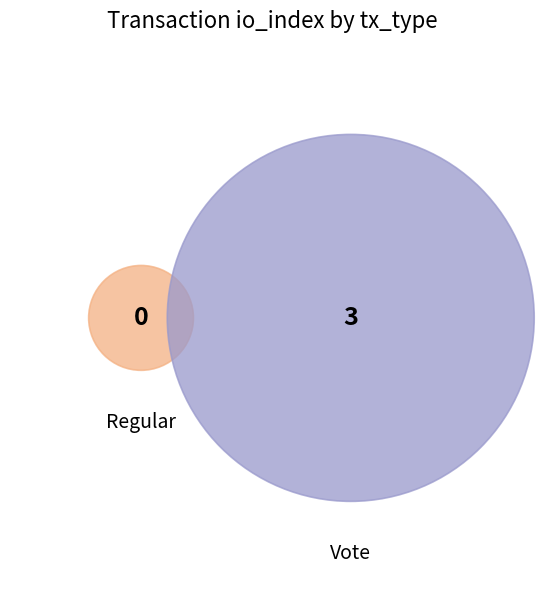

Combined, what portion of the pie is Vote and Regular?

100.0%